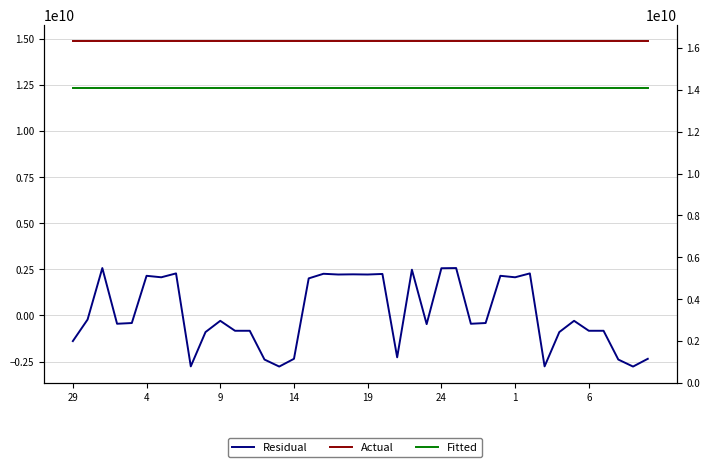

Is this an area chart (filled region under the line)?

No